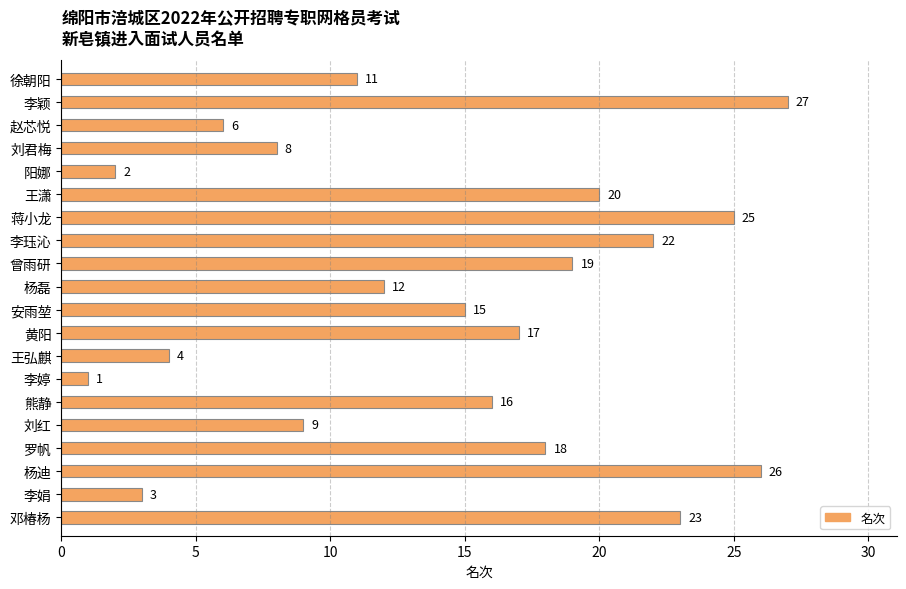

At which category does the chart reach its minimum across all series?

李婷